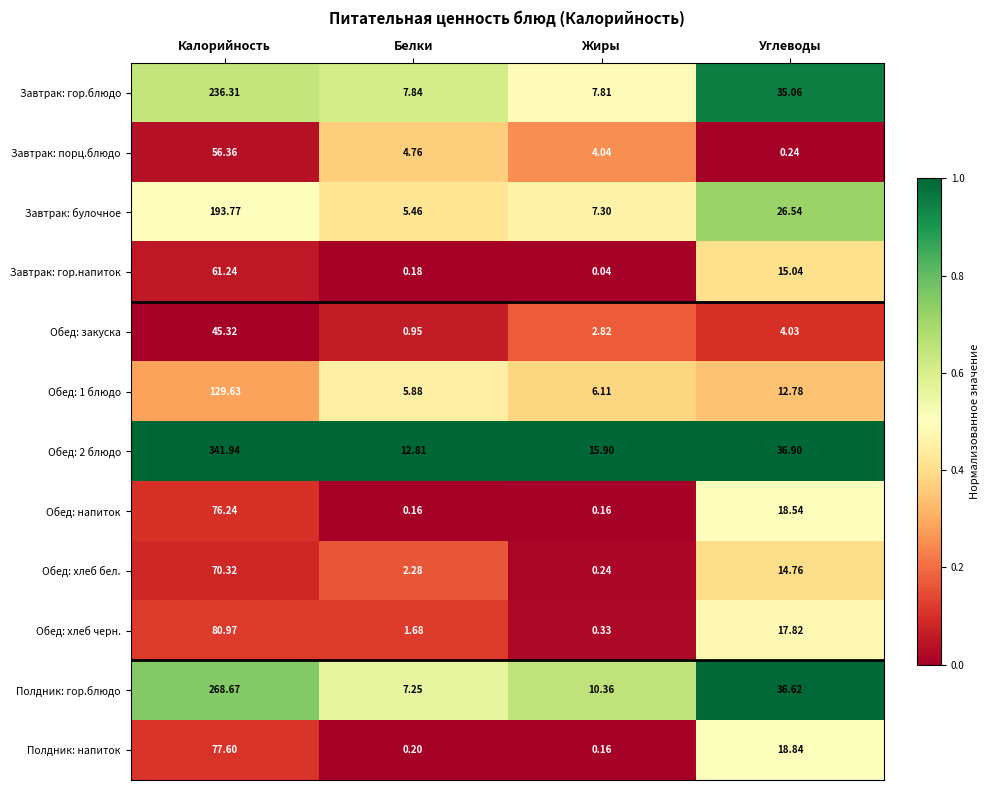

What is the spread (max minus min) of values at Калорийность?

296.6